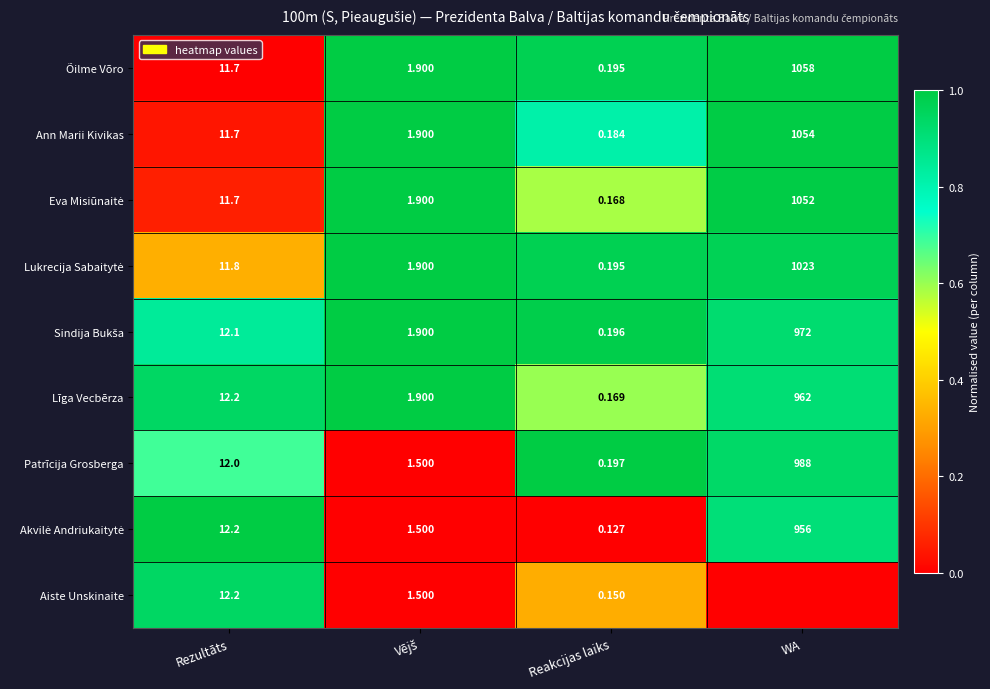

Where is Patrīcija Grosberga nearest to the value 494?

Rezultāts